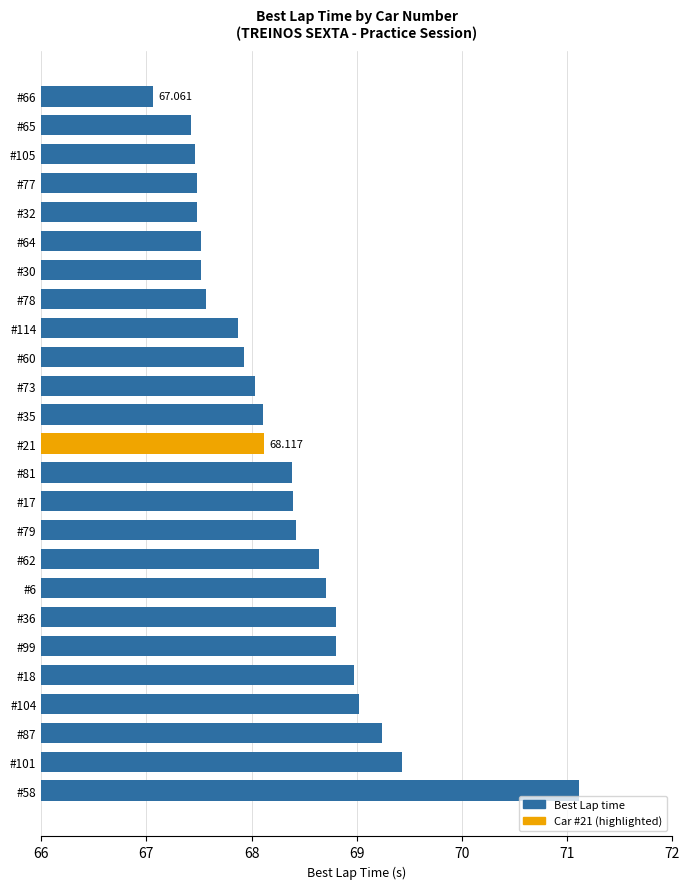

How many bars are there in total?

25